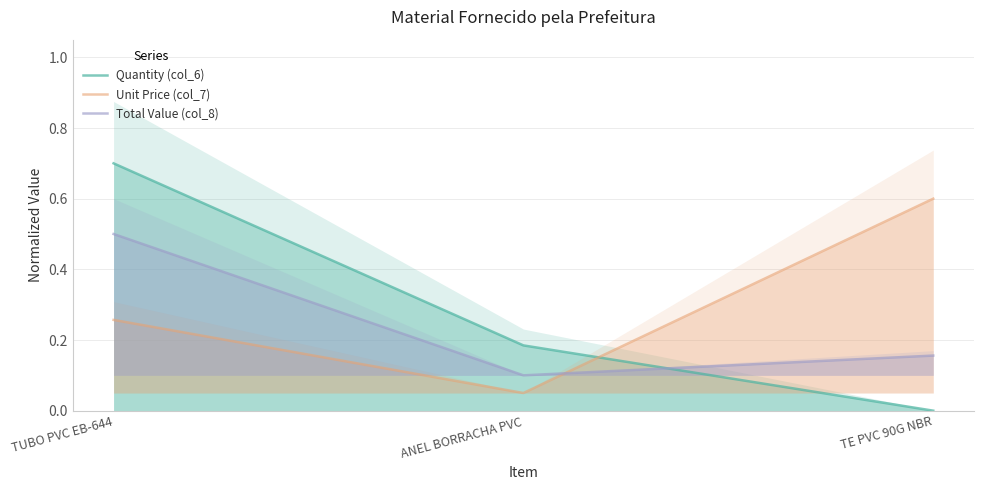

Between TUBO PVC EB-644 and ANEL BORRACHA PVC, which series saw the biggest shift?

Quantity (col_6)